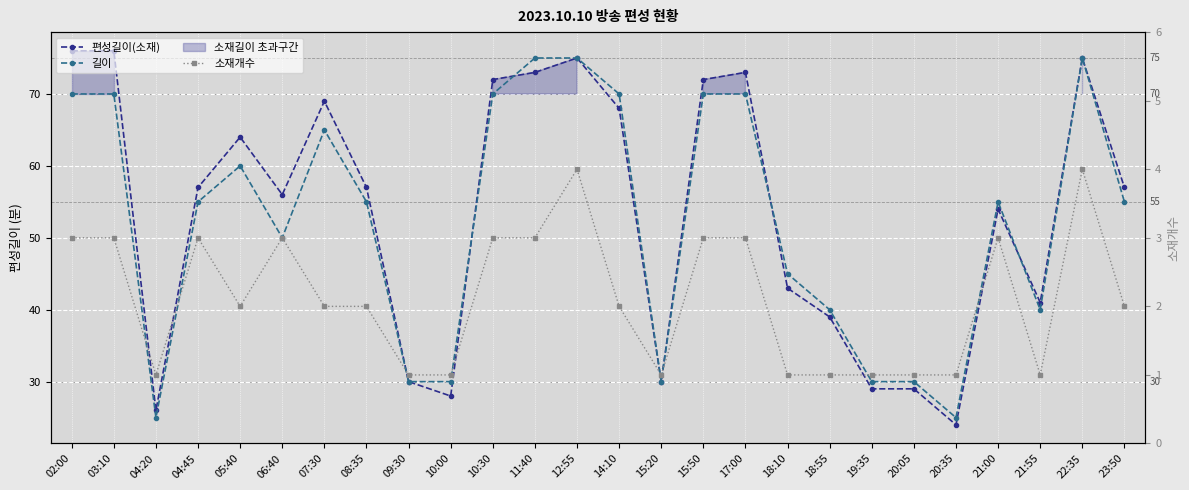

Between 06:40 and 15:20, which is larger?

06:40